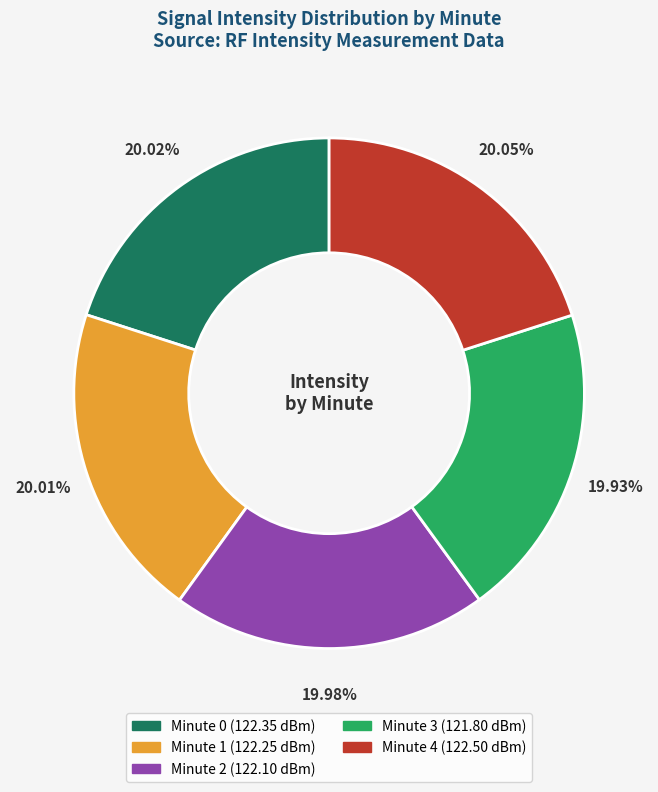

Is Minute 4 the majority of the pie?

No